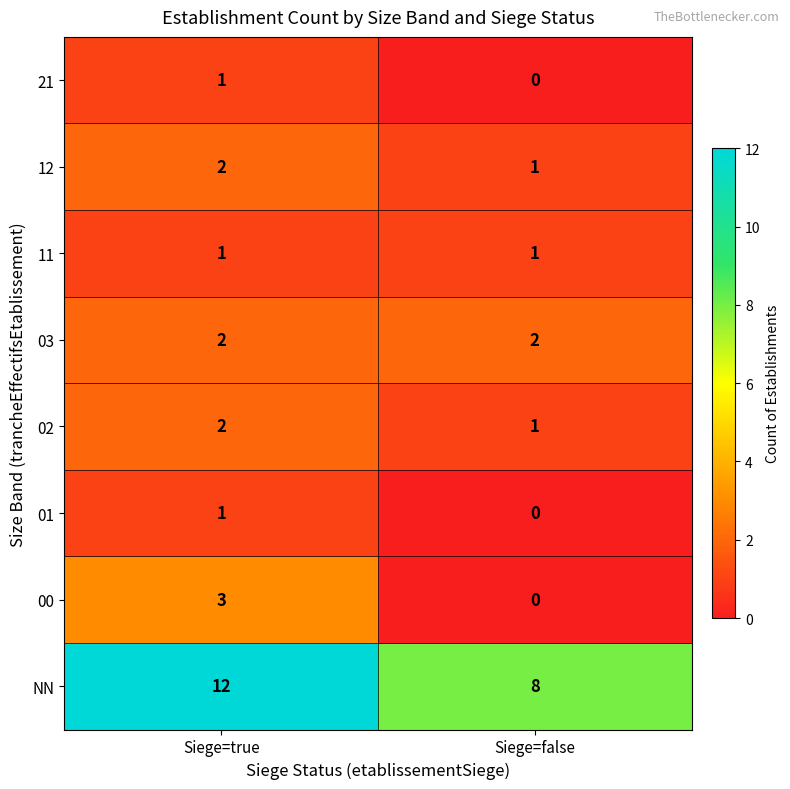

Which series has the largest range (max minus min)?

NN